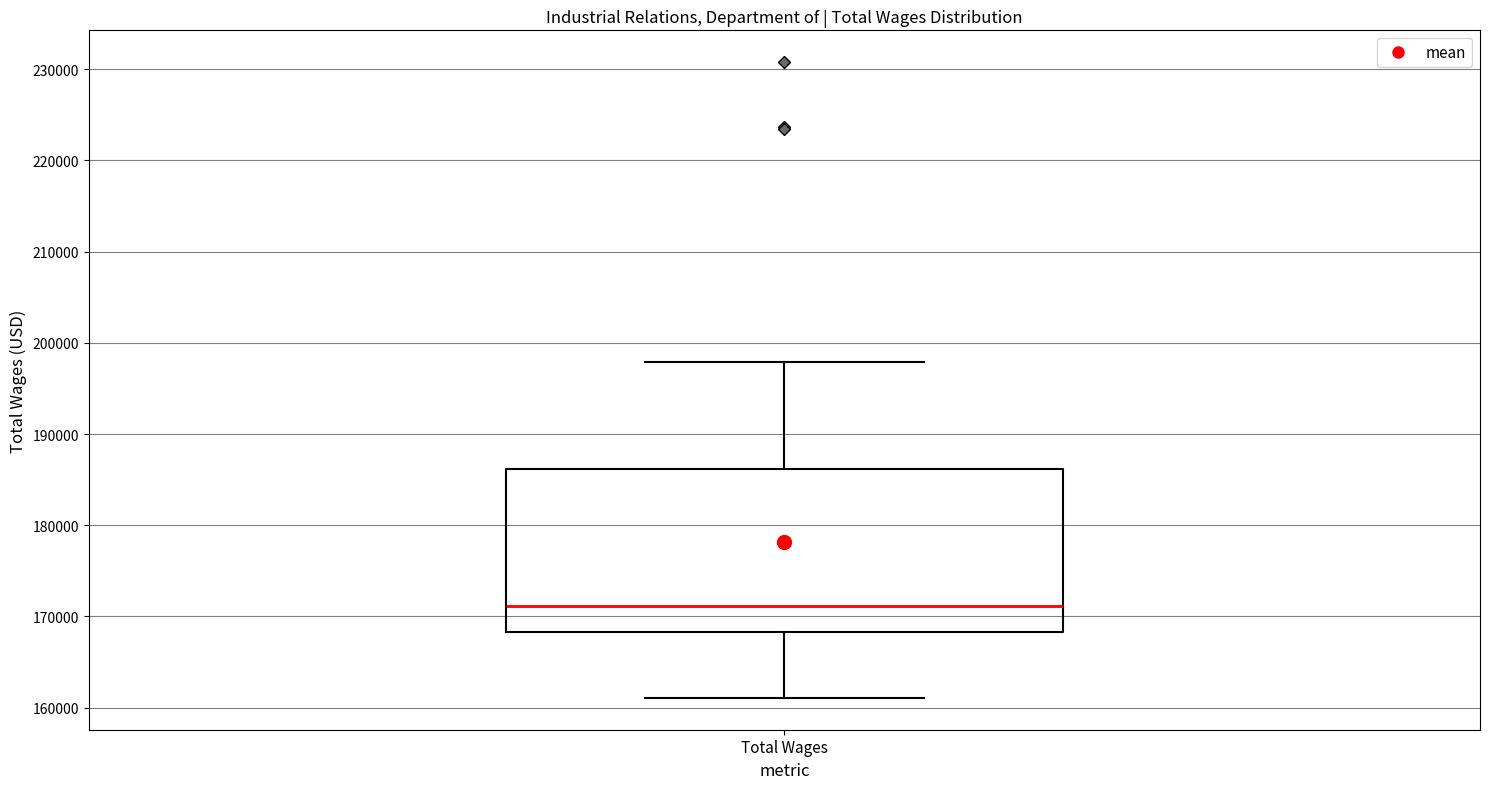

Where is the lower edge of the box for Total Wages on the y-axis? The values are not printed on the chart, so give them approximately, as read against the axis.

168000